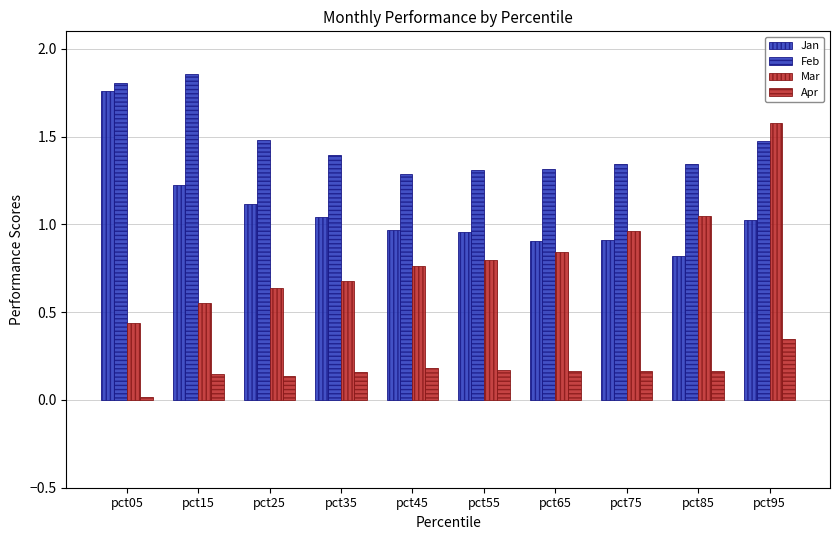

What is the total value across all series at pct05?

4.0